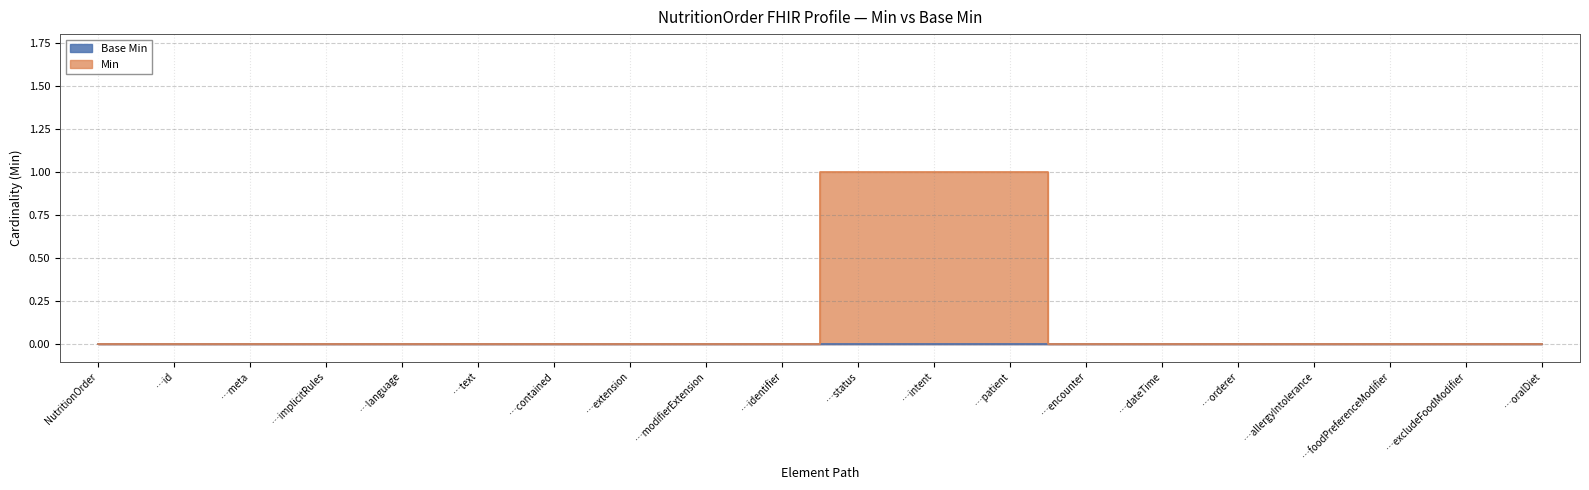

Which category has the highest value across all series?

…status